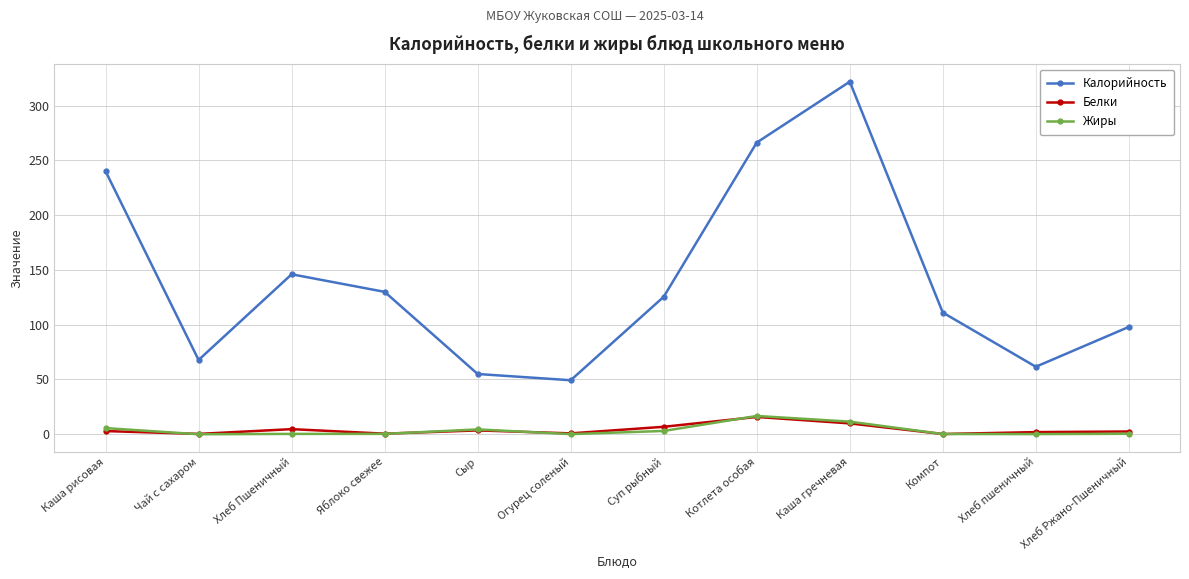

At how many categories does at least one series exceed 210?

3